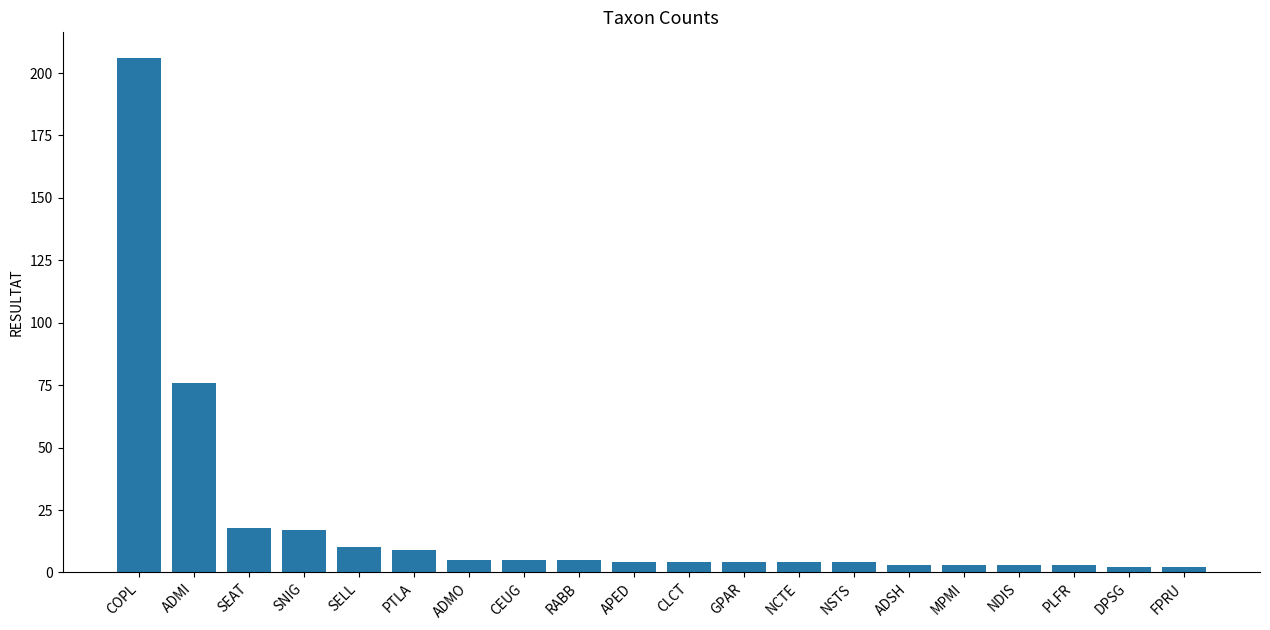

Which label corresponds to the largest value in the chart?

COPL